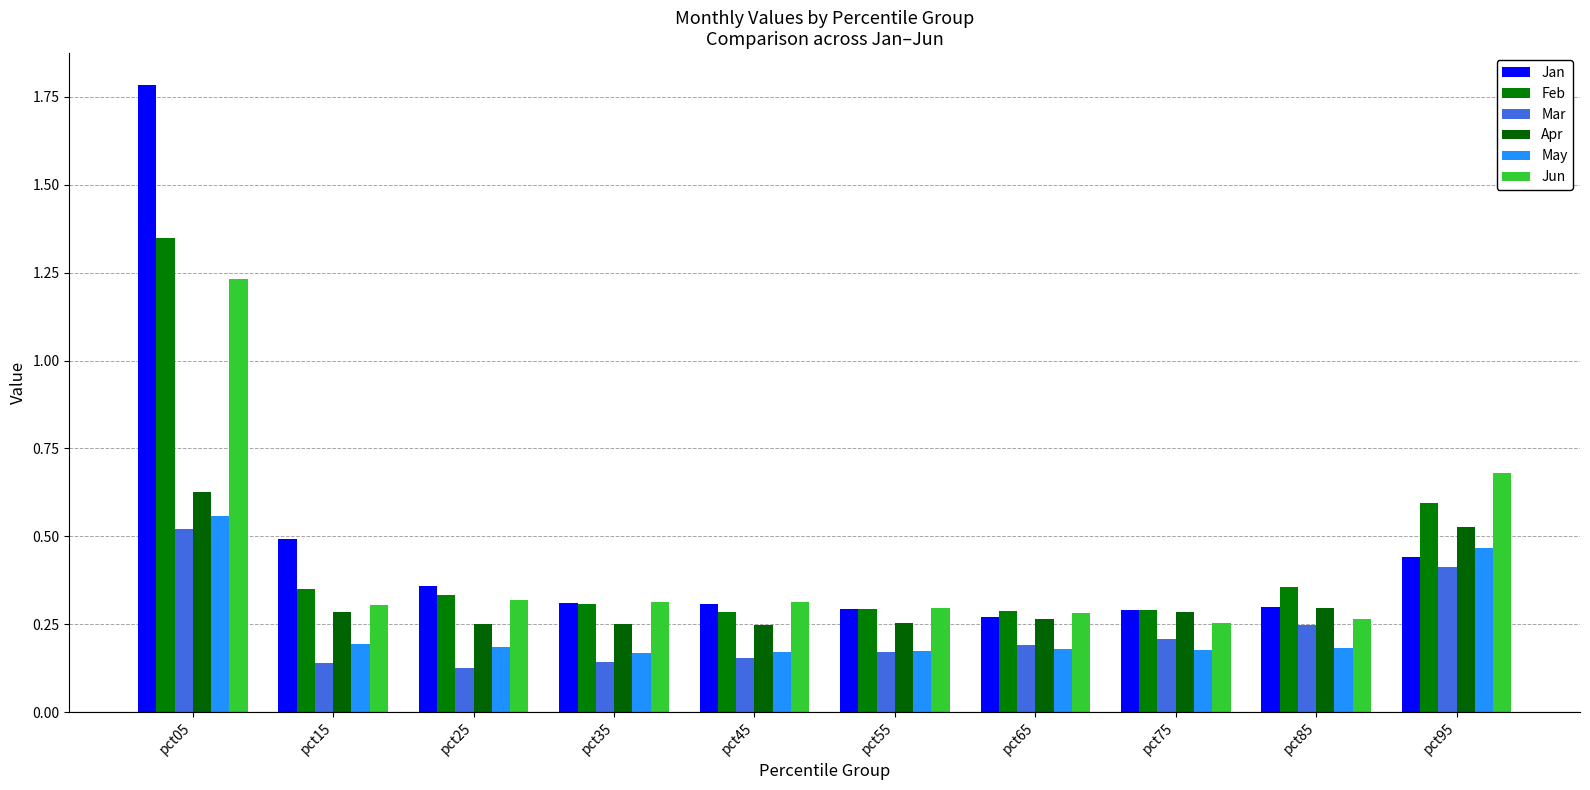

What is the spread (max minus min) of values at pct55?

0.1